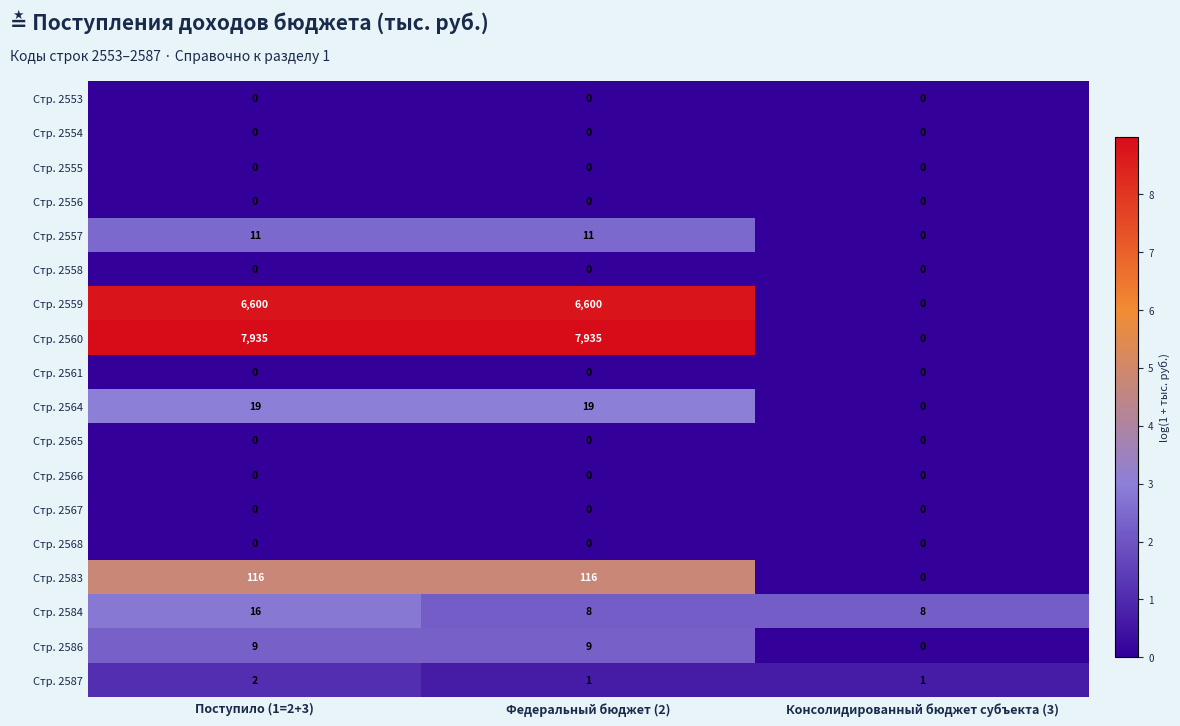

Where is Стр. 2557 nearest to the value 5?

Консолидированный бюджет субъекта (3)